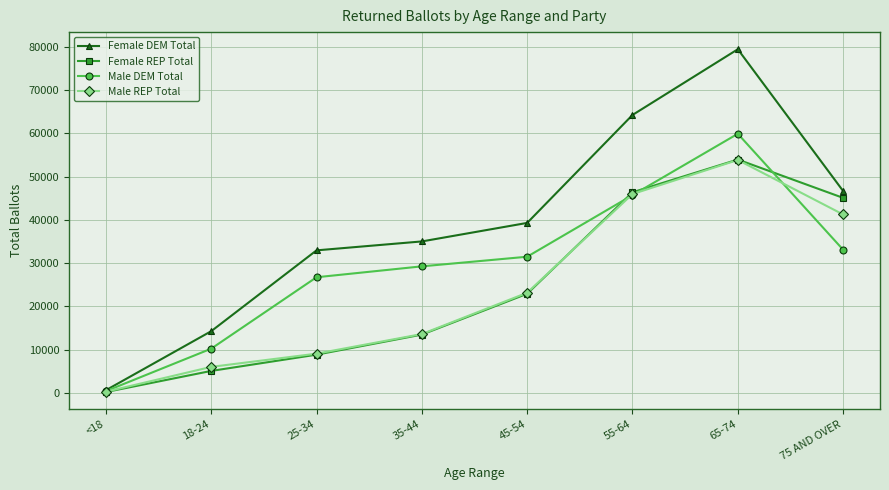

What position from the right is 18-24?

7